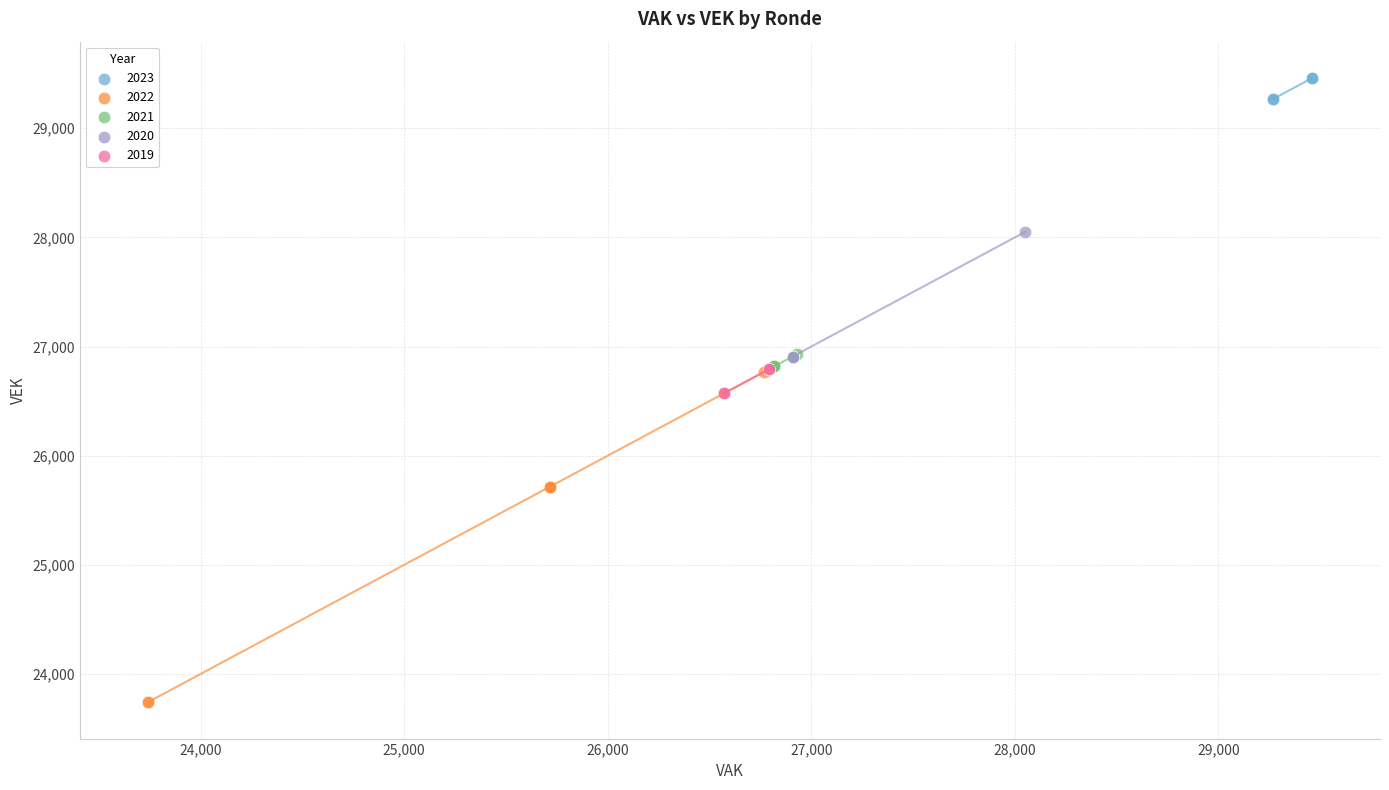

Which series contains the lowest Y value?

2022